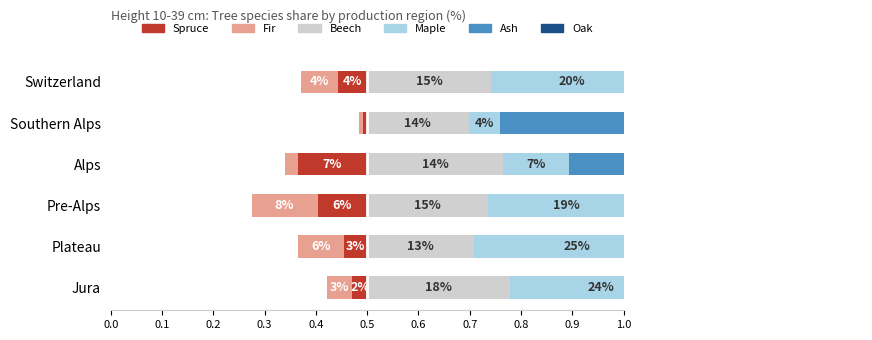

At how many categories does at least one series exceed 0?

6